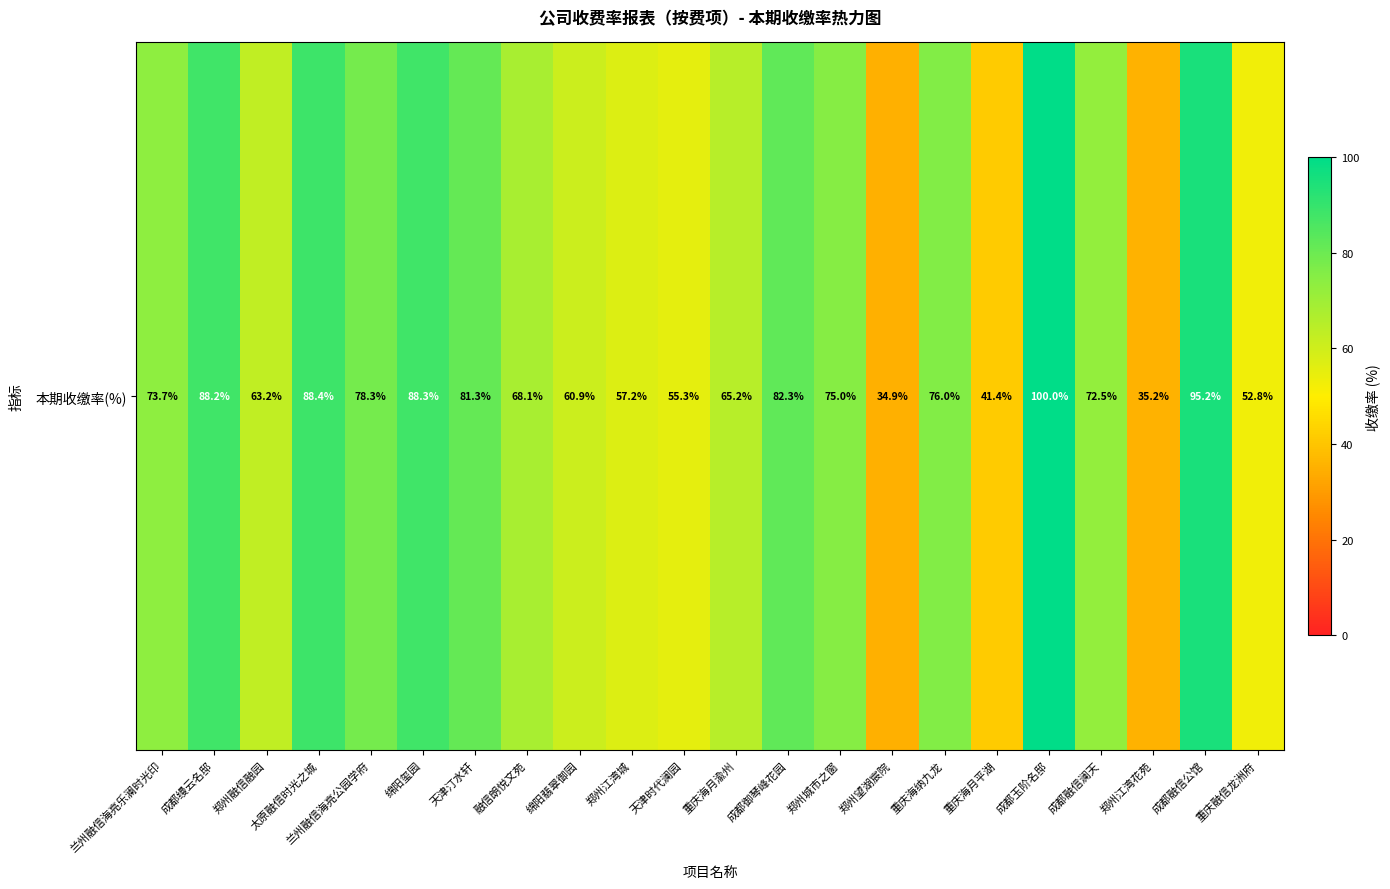

What is the difference between the maximum and minimum values?

65.1